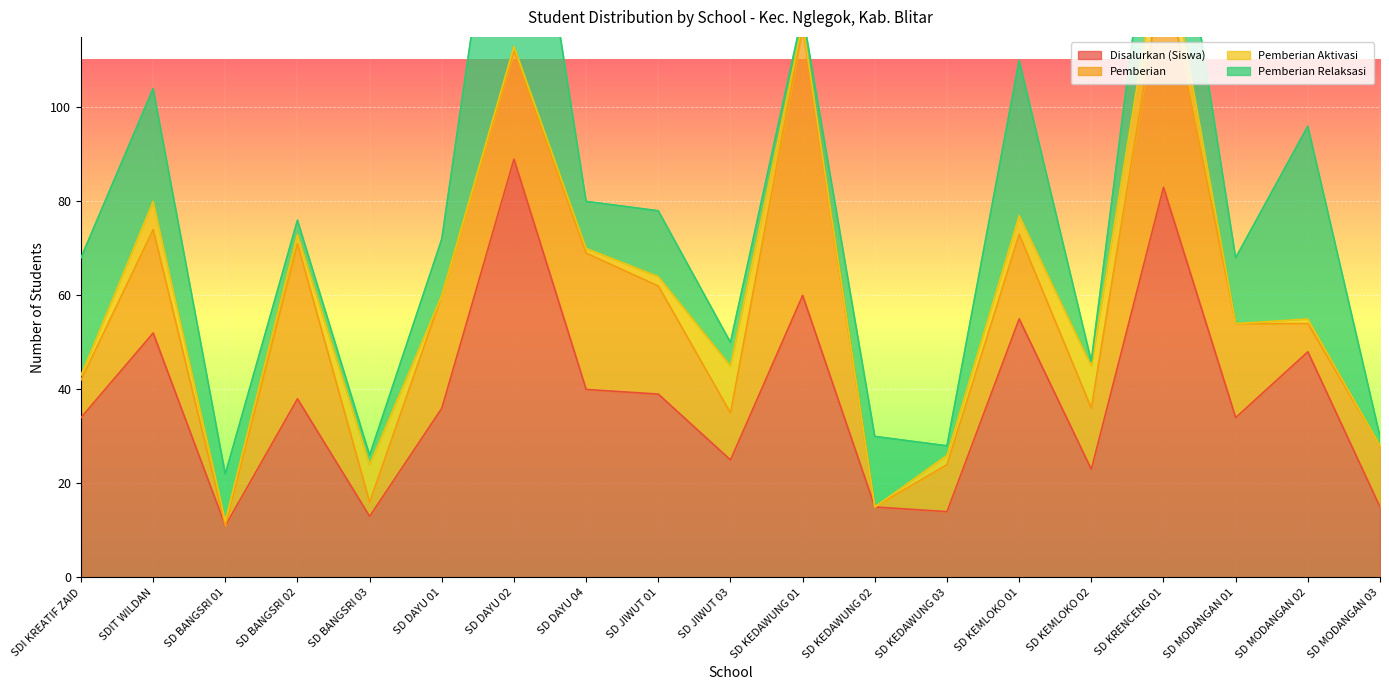

Read the Pemberian value at SD DAYU 04, to the nearest 5.

30